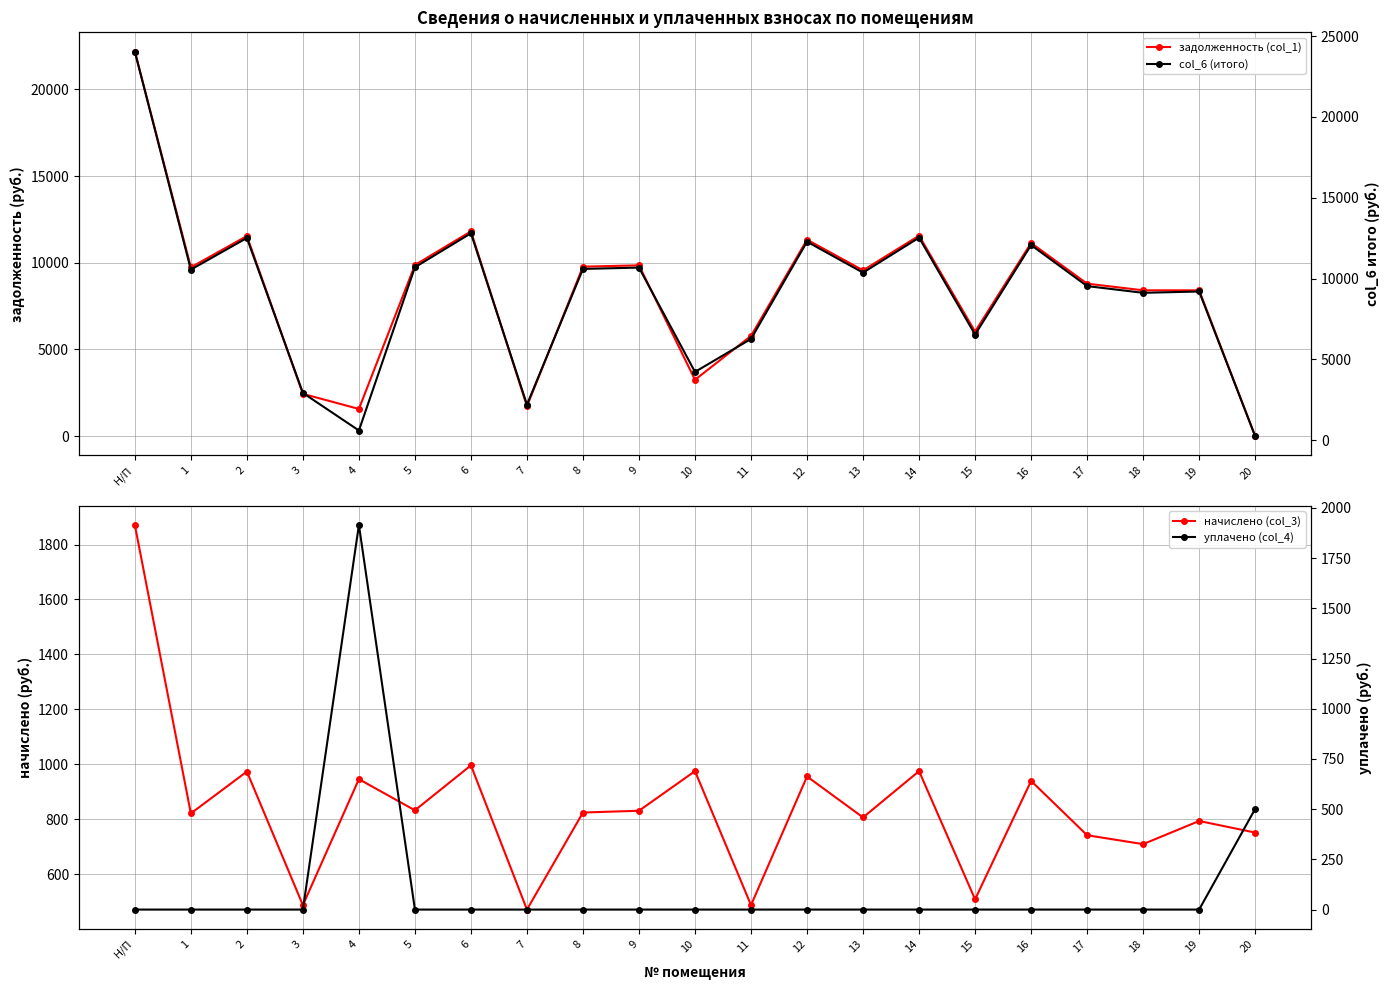

Reading right to left, list all the values displayed in this chart.

задолженность (col_1): 0.0	8408.0	8409.6	8793.6	11136.0	6028.8	11558.4	9561.6	11328.0	5779.2	3250.8	9849.6	9772.8	1728.5	11808.0	9868.8	1569.3	2438.1	11539.2	9734.4	22176.0
начислено (col_3): 751.7	793.8	709.6	742.0	939.6	508.7	975.2	806.8	955.8	487.6	975.2	831.1	824.6	471.4	996.3	832.7	946.1	487.6	973.6	821.3	1871.1
col_6 (итого): 250.6	9201.8	9119.2	9535.6	12075.6	6537.5	12533.6	10368.4	12283.8	6266.8	4226.0	10680.7	10597.4	2200.0	12804.3	10701.5	600.4	2925.7	12512.8	10555.7	24047.1
уплачено (col_4): 501.1	0.0	0.0	0.0	0.0	0.0	0.0	0.0	0.0	0.0	0.0	0.0	0.0	0.0	0.0	0.0	1915.0	0.0	0.0	0.0	0.0